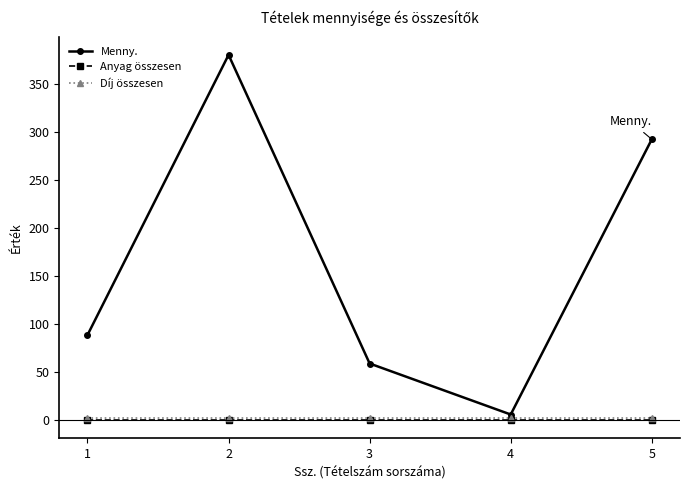

Which series has the largest total across all categories?

Menny.